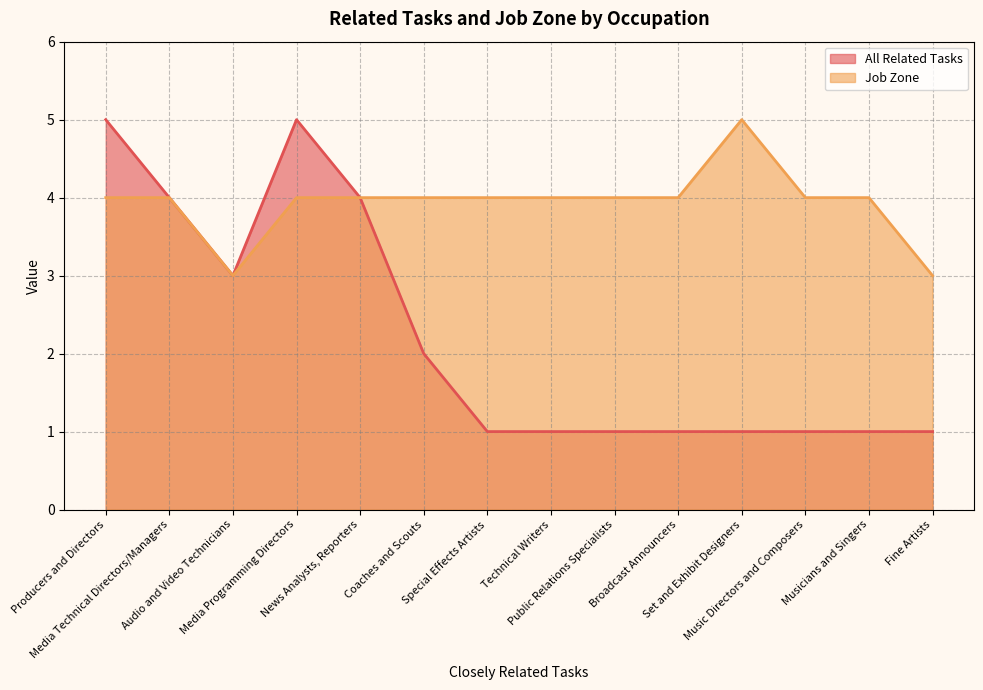

How many lines are shown in the chart?

2